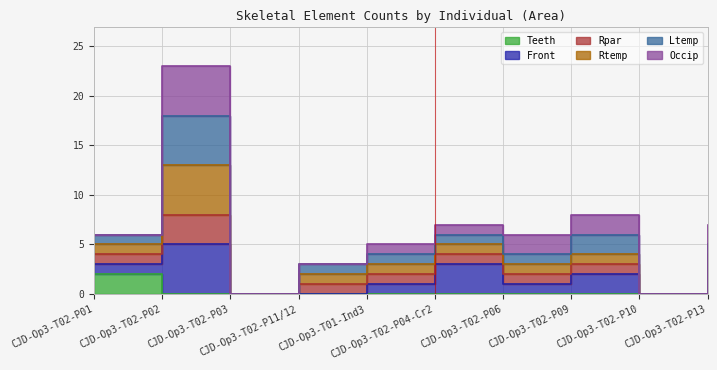

What is the label of the 1st point from the right?

CJD-Op3-T02-P13